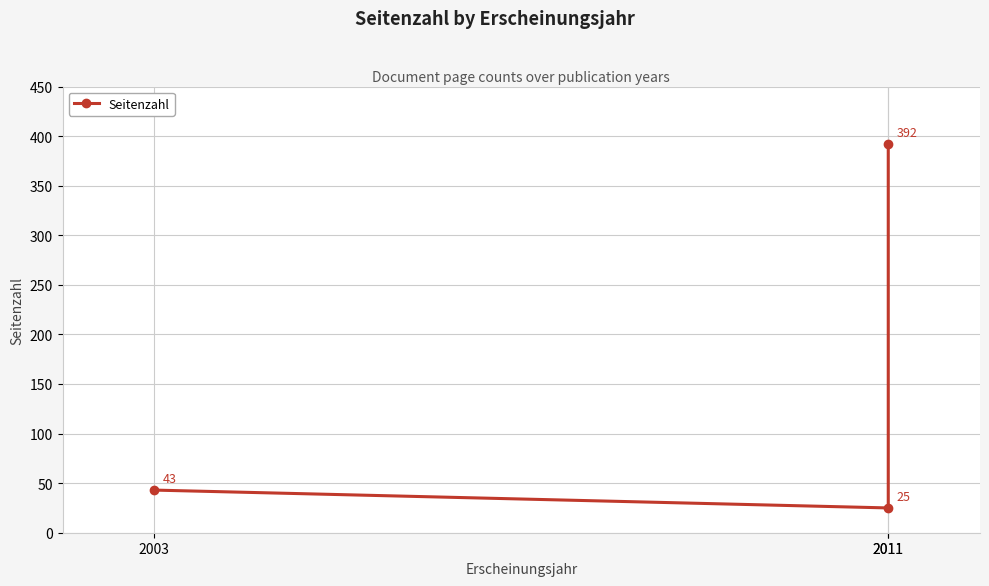

Is it true that the value at 2011 is 25?

True